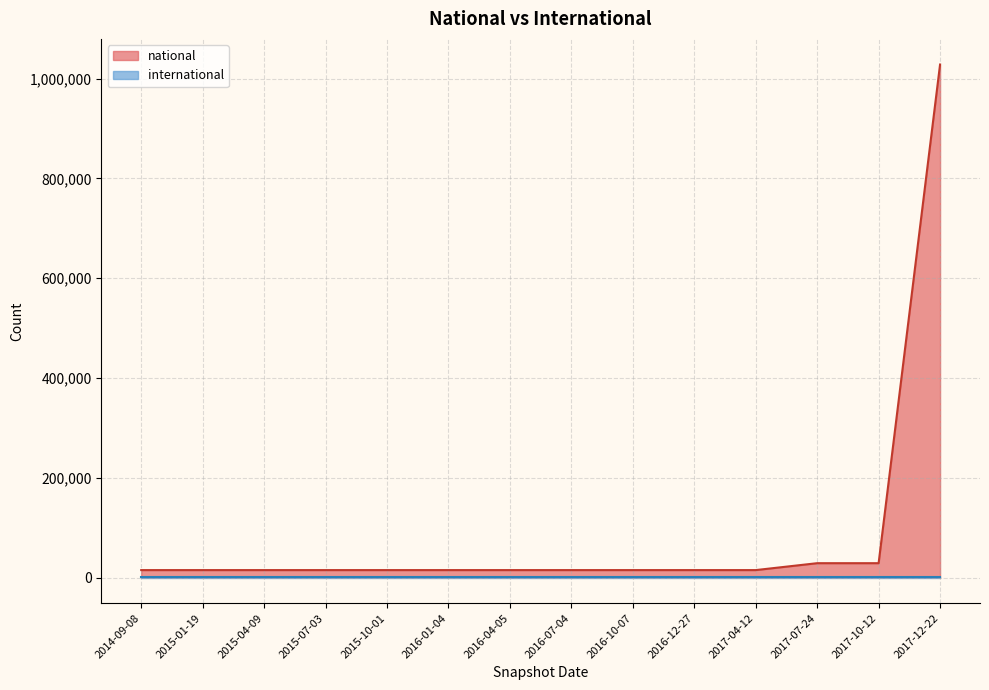

List the series in order of their peak value, highest first.

national, international